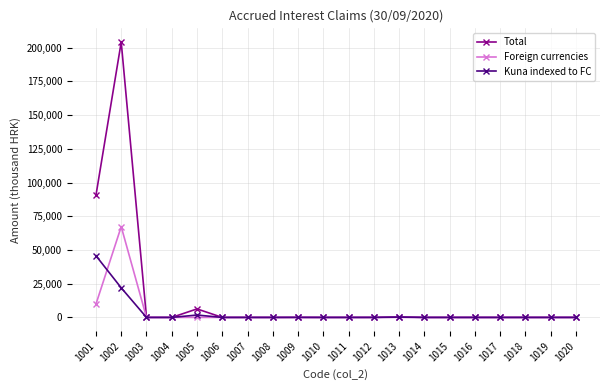

What are all the series names shown in the legend?

Total, Foreign currencies, Kuna indexed to FC